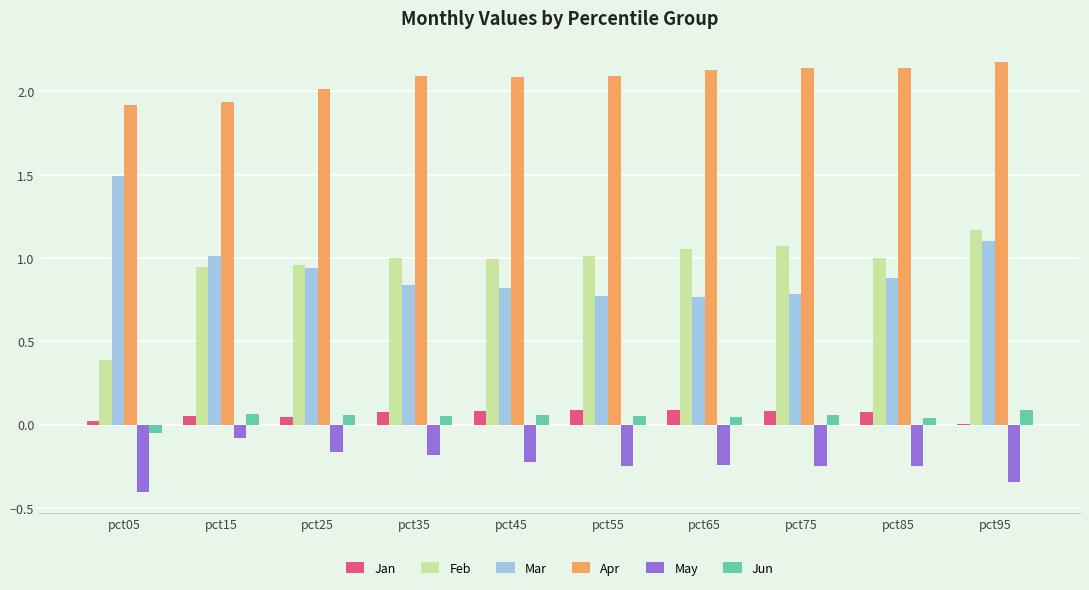

Is the value of Feb at pct95 greater than the value of Mar at pct55?

Yes